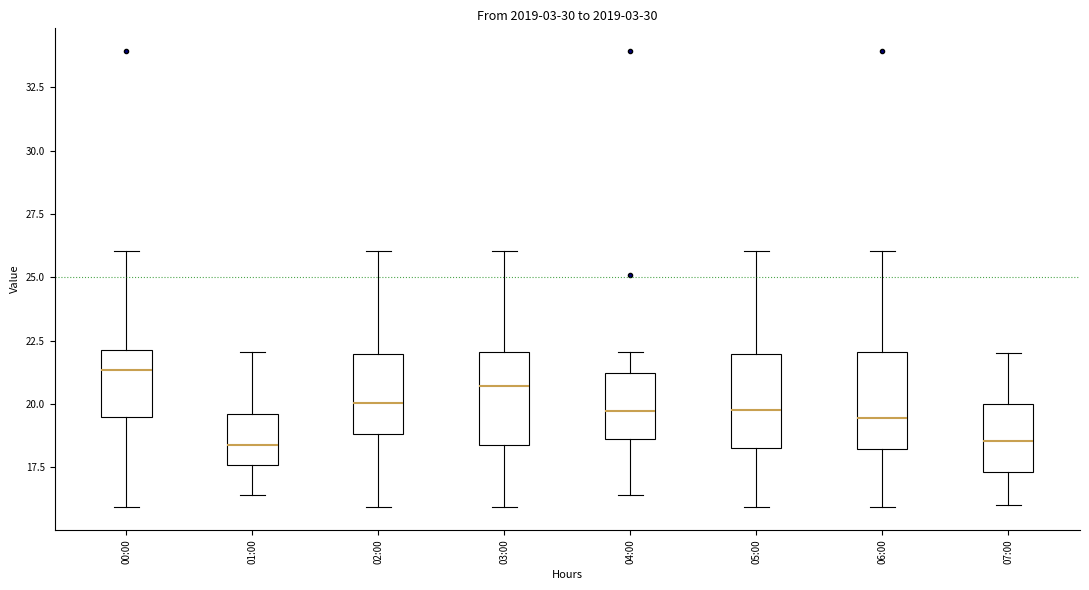

Reading left to right, transcribe this box plot: for each box, give where its median line is, the range the box spans, and where its two whiskers end, as read against the y-axis. The values are not printed on the chart, so give them approximately, as read against the axis.

00:00: median 21.5, box 19.5 to 22.0, whiskers 16.0 to 26.0
01:00: median 18.5, box 17.5 to 19.5, whiskers 16.5 to 22.0
02:00: median 20.0, box 19.0 to 22.0, whiskers 16.0 to 26.0
03:00: median 20.5, box 18.5 to 22.0, whiskers 16.0 to 26.0
04:00: median 19.5, box 18.5 to 21.0, whiskers 16.5 to 22.0
05:00: median 20.0, box 18.5 to 22.0, whiskers 16.0 to 26.0
06:00: median 19.5, box 18.0 to 22.0, whiskers 16.0 to 26.0
07:00: median 18.5, box 17.5 to 20.0, whiskers 16.0 to 22.0